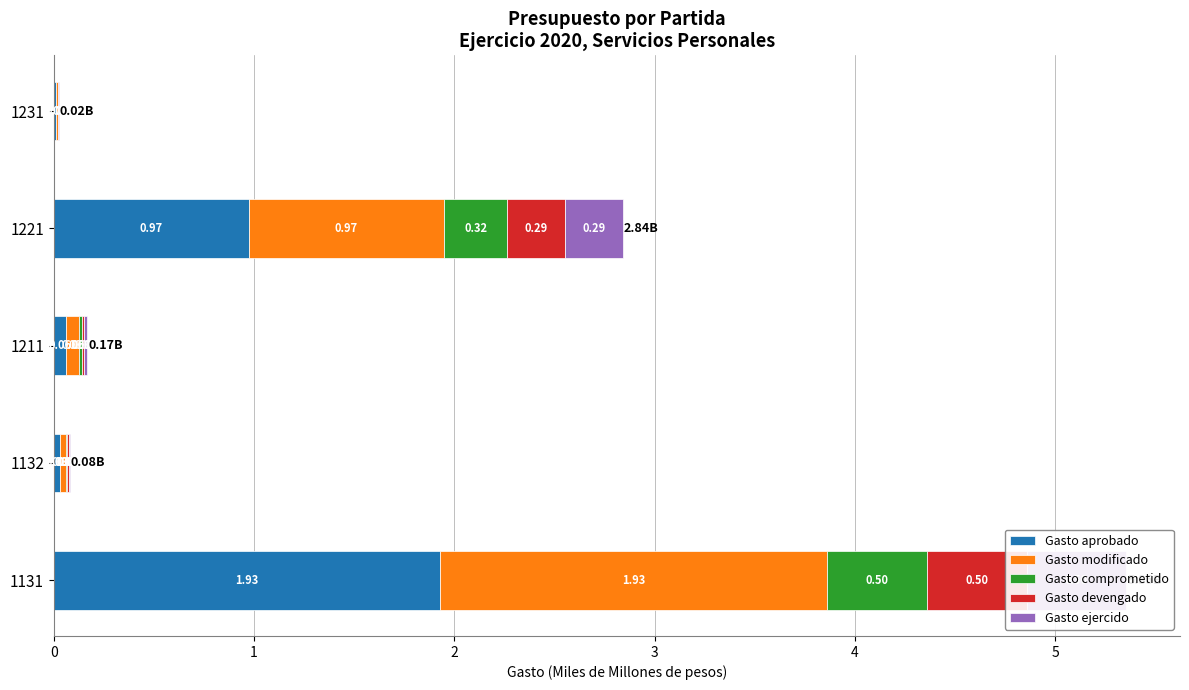

Reading left to right, extract all data points from this chart.

Gasto aprobado: 1.9	0.0	0.1	1.0	0.0
Gasto modificado: 1.9	0.0	0.1	1.0	0.0
Gasto comprometido: 0.5	0.0	0.0	0.3	0.0
Gasto devengado: 0.5	0.0	0.0	0.3	0.0
Gasto ejercido: 0.5	0.0	0.0	0.3	0.0